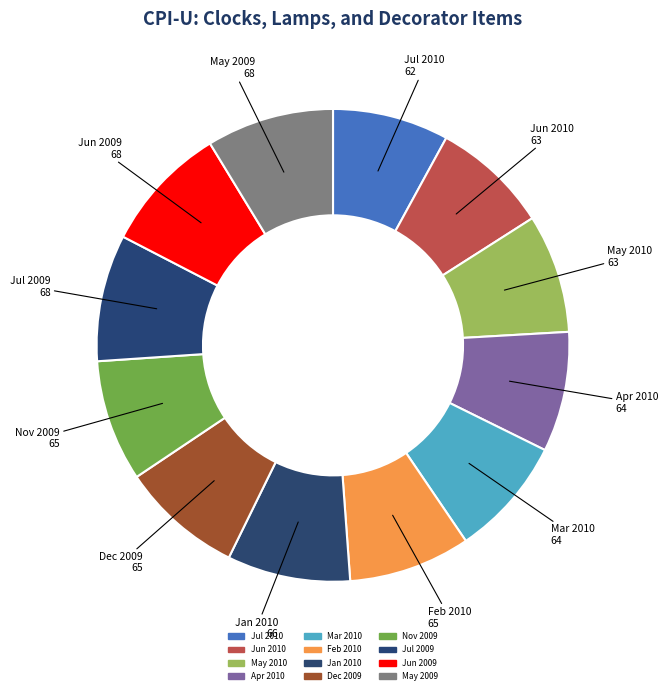

Count the number of slices in the pie.

12